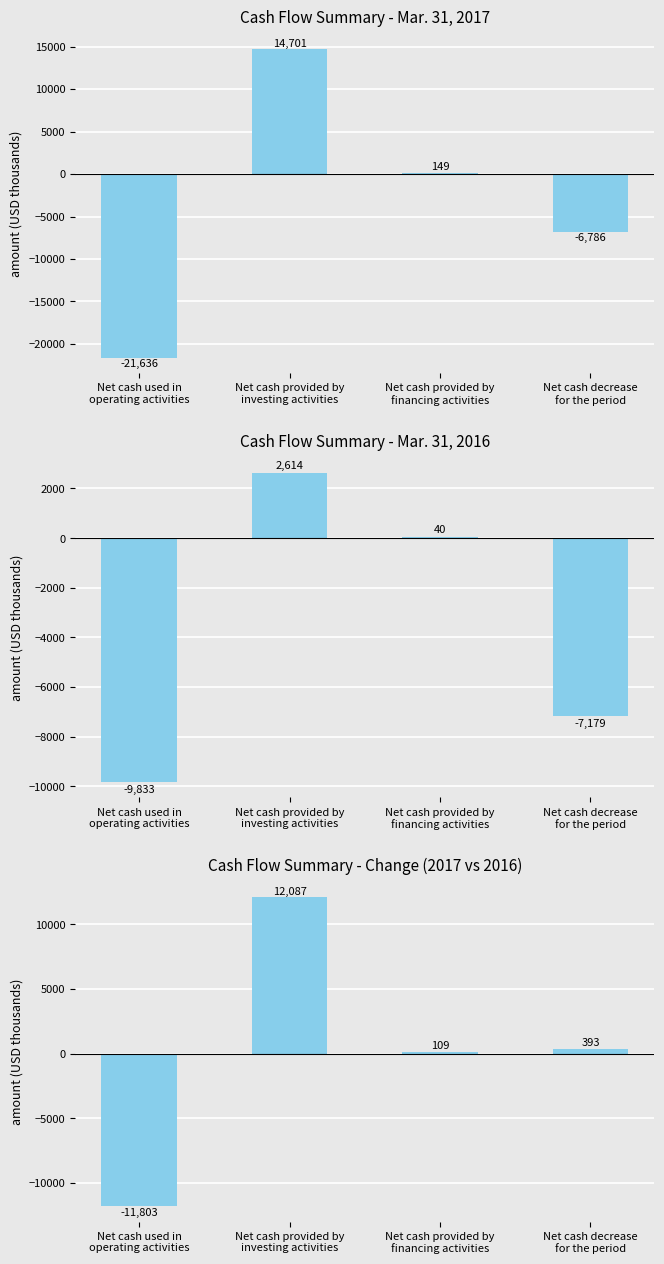

What is the difference between the Cash Flow Summary - Change (2017 vs 2016) values at Net cash provided by
investing activities and Net cash provided by
financing activities?

11978